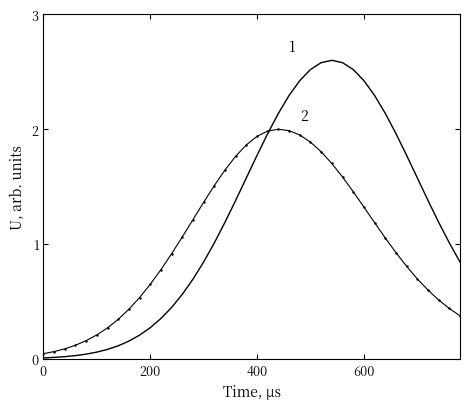

What is the maximum value shown in the chart?

2.6